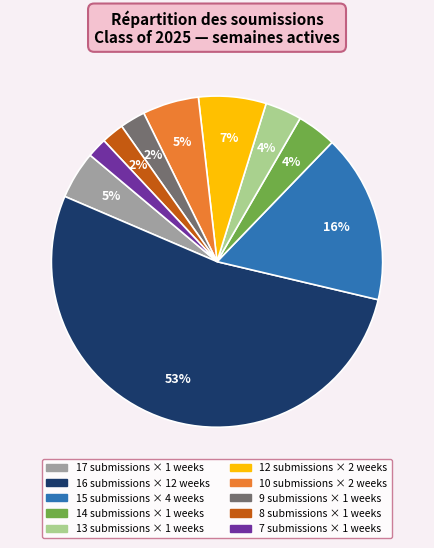

To the nearest percent, what is the average slice percentage?

10%